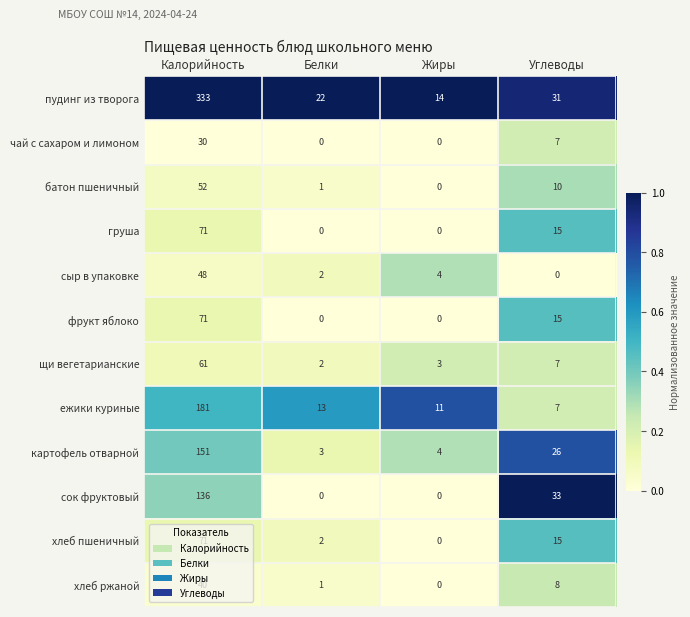

At which label does сыр в упаковке reach its minimum?

Углеводы